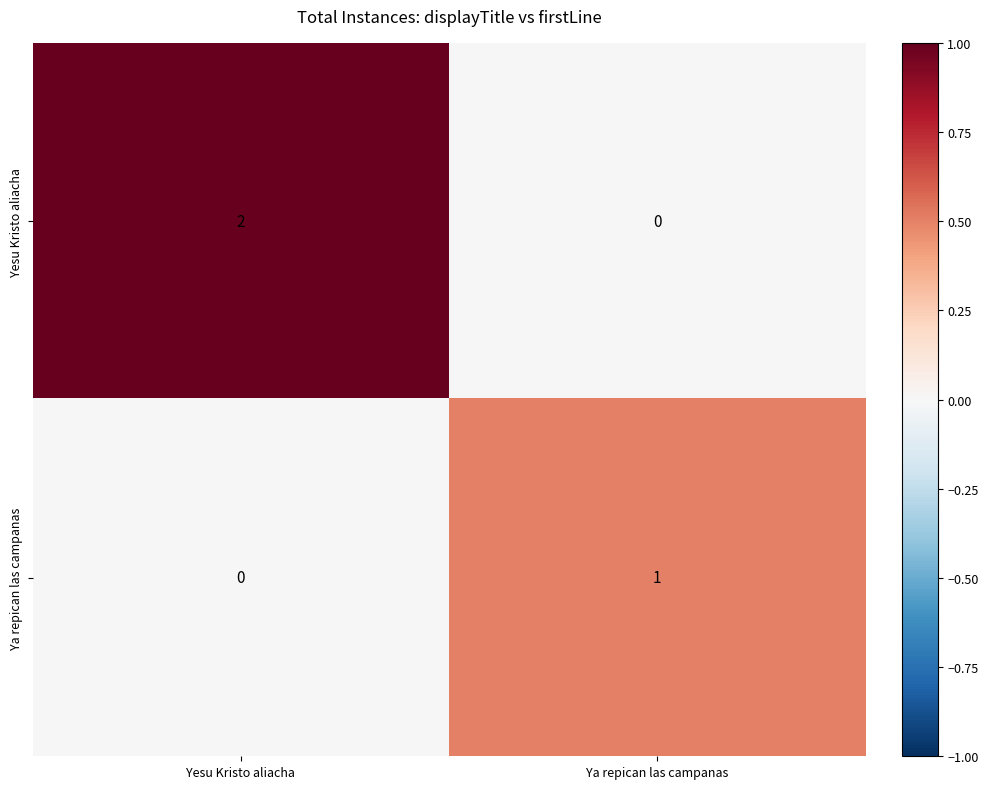

Which series has the largest total across all categories?

Yesu Kristo aliacha